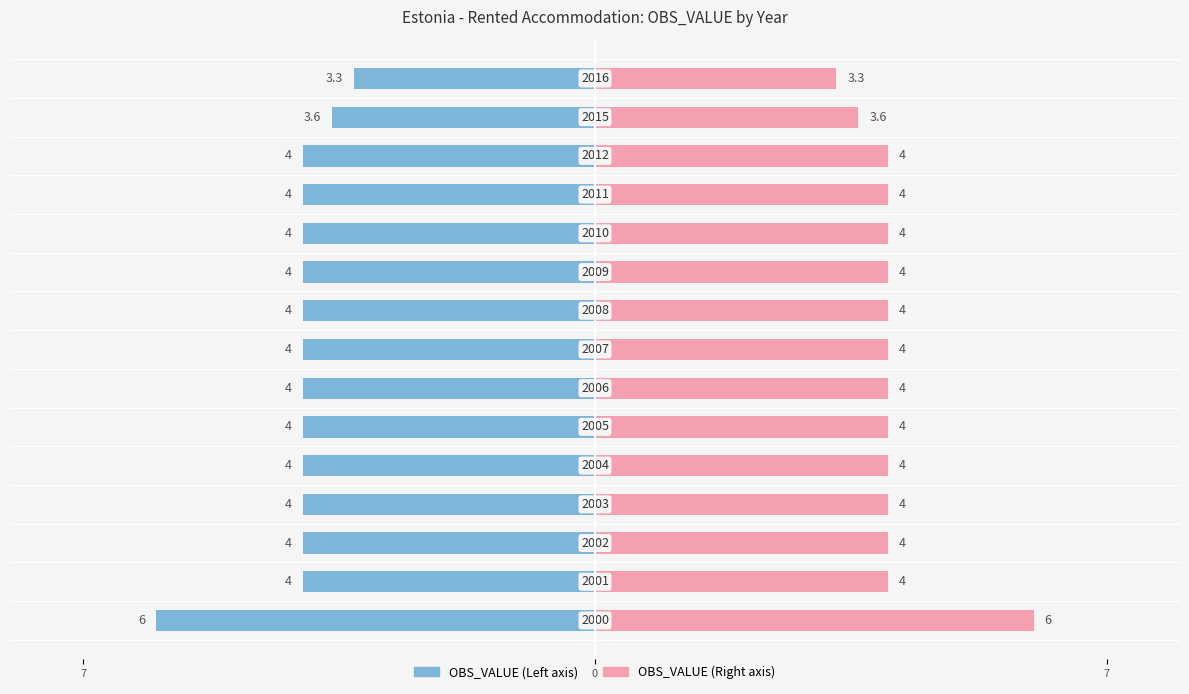

Which series has the widest spread of values?

OBS_VALUE (Left)